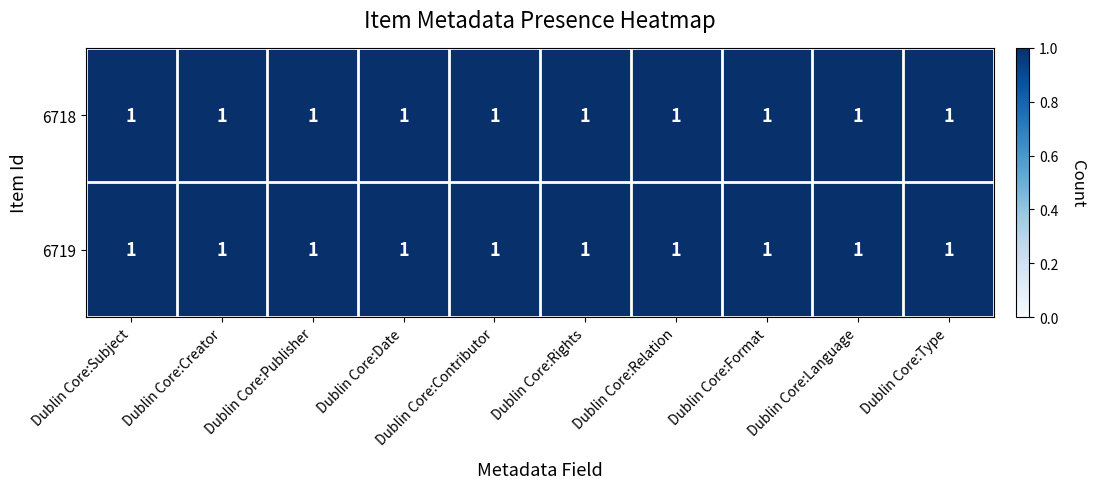

Which series has the largest total across all categories?

6718